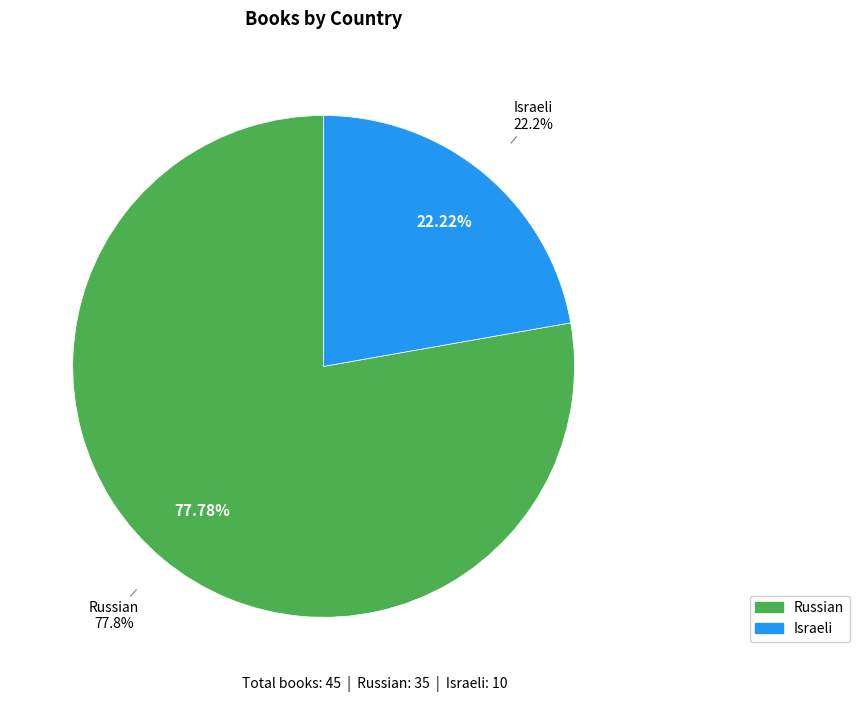

Rank the categories by value from lowest to highest.

Israeli, Russian